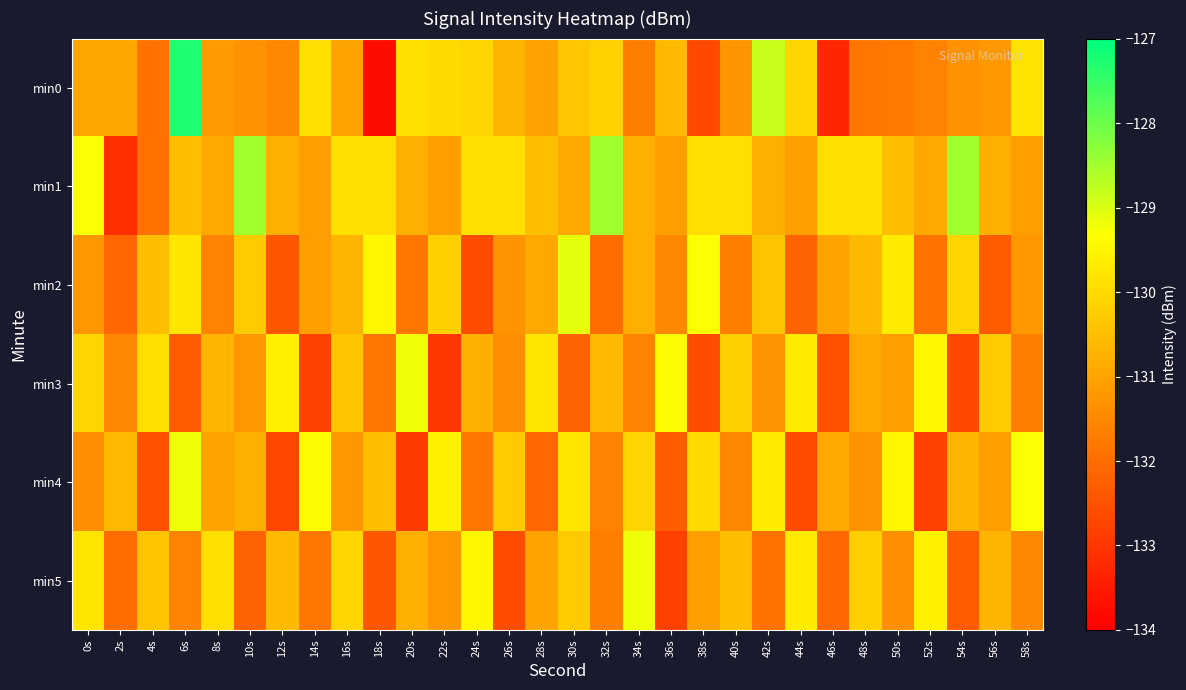

Which label corresponds to the largest value in the chart?

6s